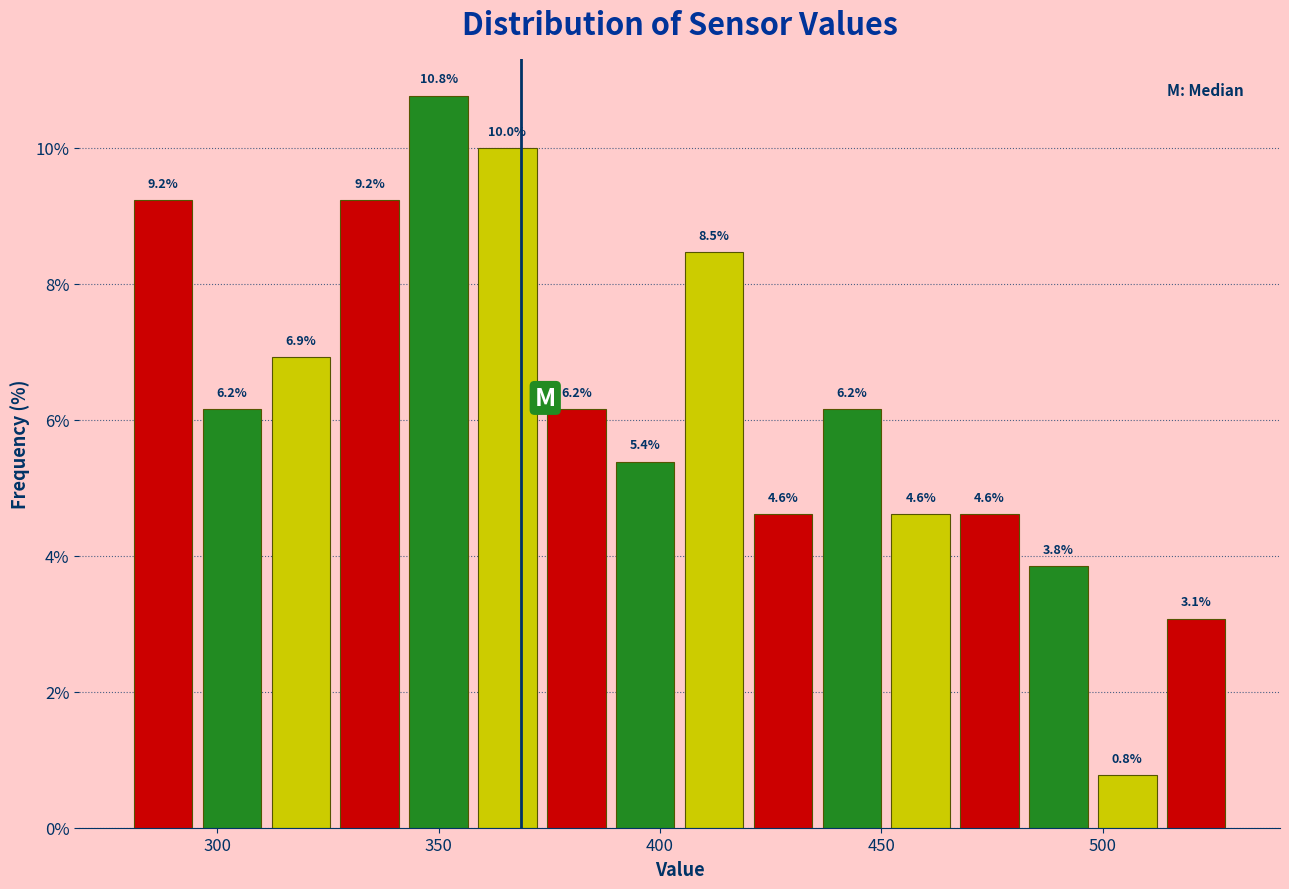

Read against the x-axis, roughly where is the centre of the tallest bar?

350